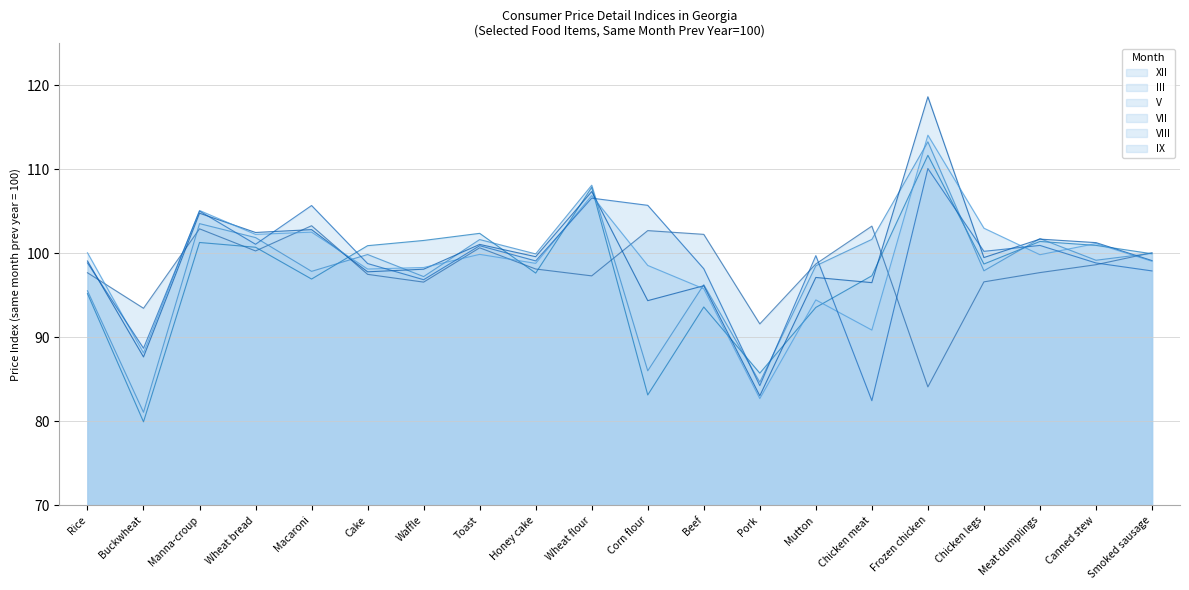

How many interior local peaks does the IX series have?

7